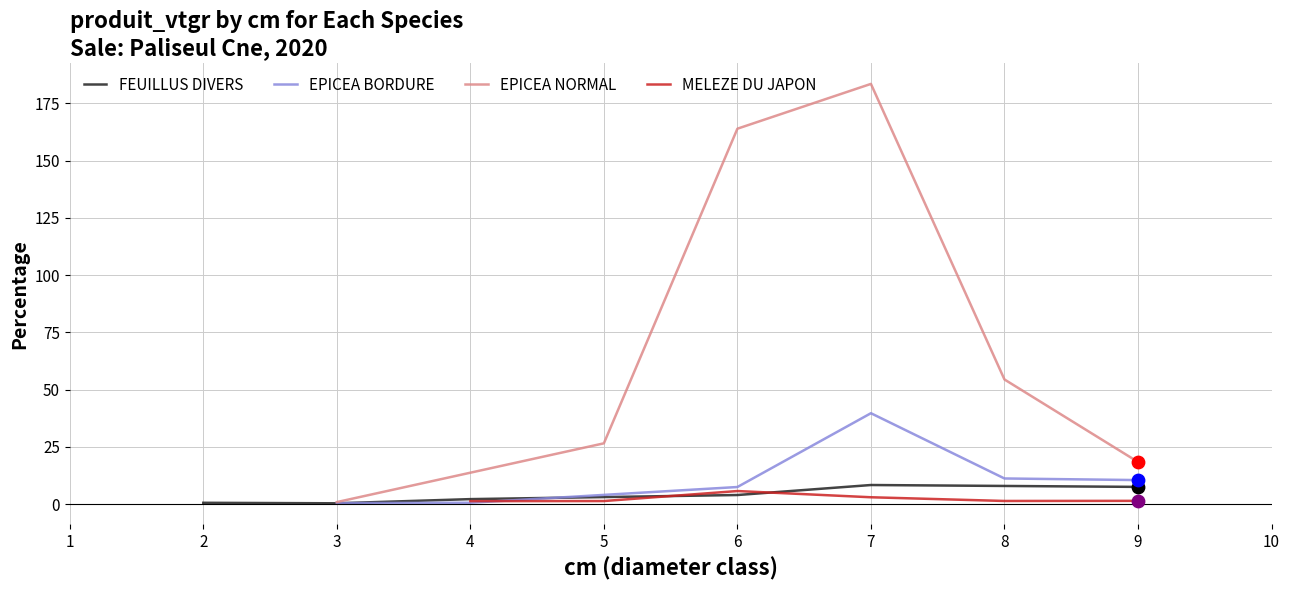

Which series contains the highest Y value?

EPICEA NORMAL